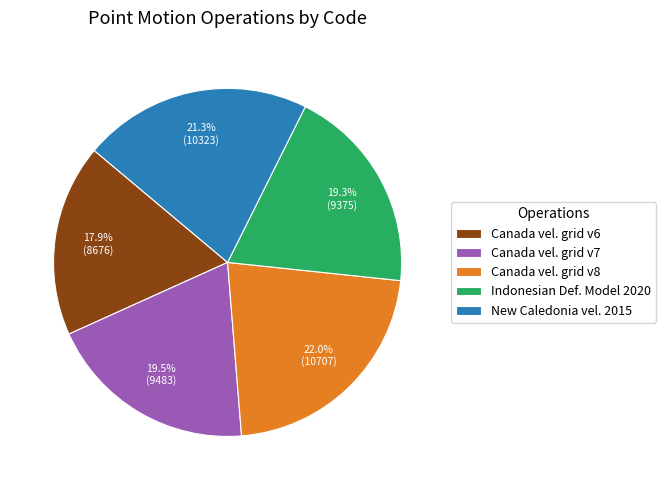

How many segments does this pie chart have?

5